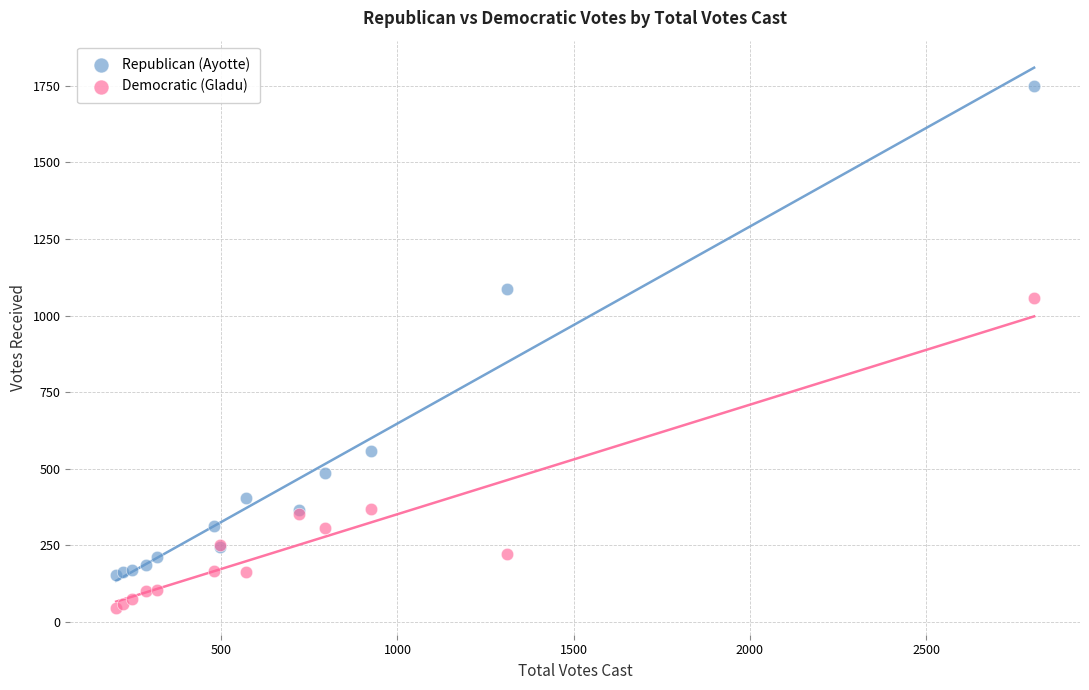

In the Republican (Ayotte) series, what Y value is closest to 952?

1088